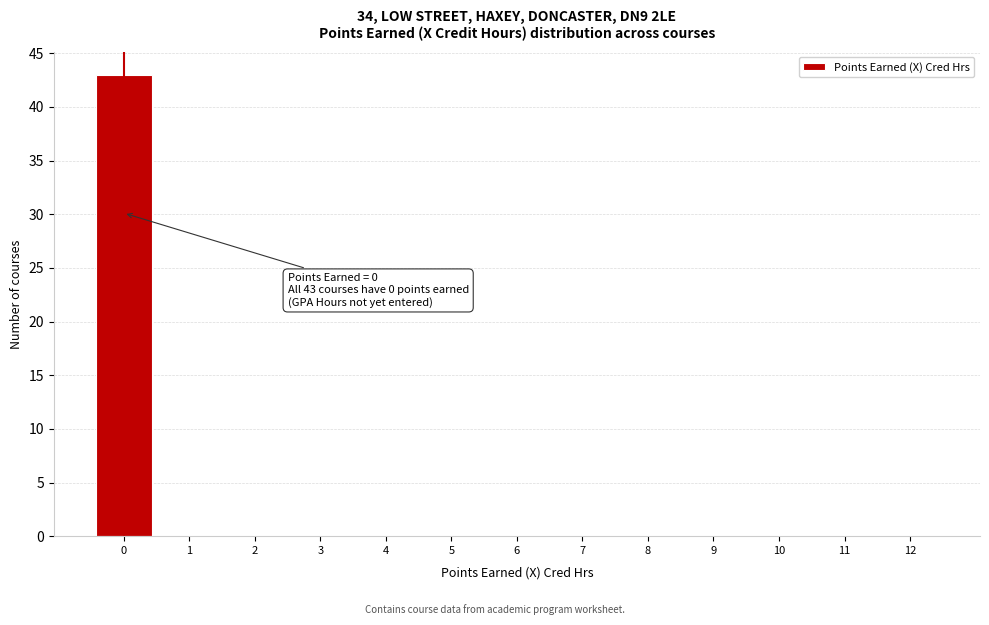

Reading left to right, what are all the values shown in this chart?

0=43	1=0	2=0	3=0	4=0	5=0	6=0	7=0	8=0	9=0	10=0	11=0	12=0